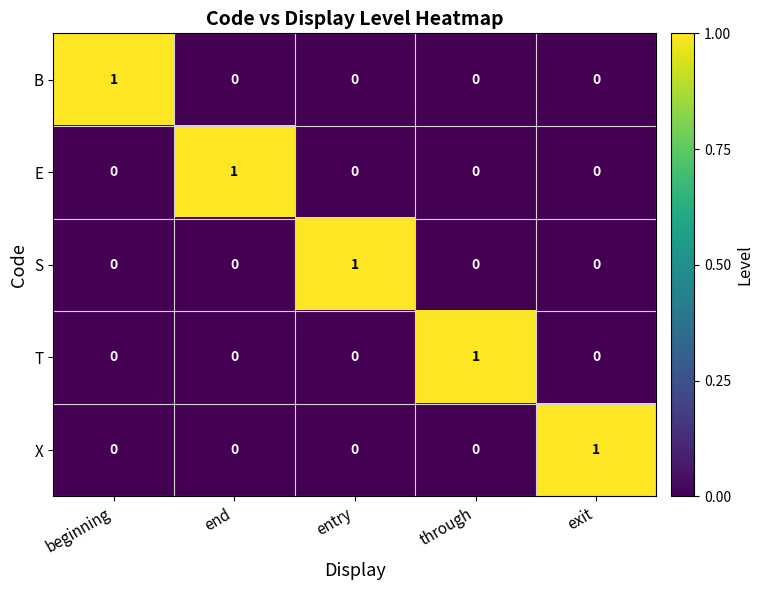

Is it true that X equals 1 at exit?

True